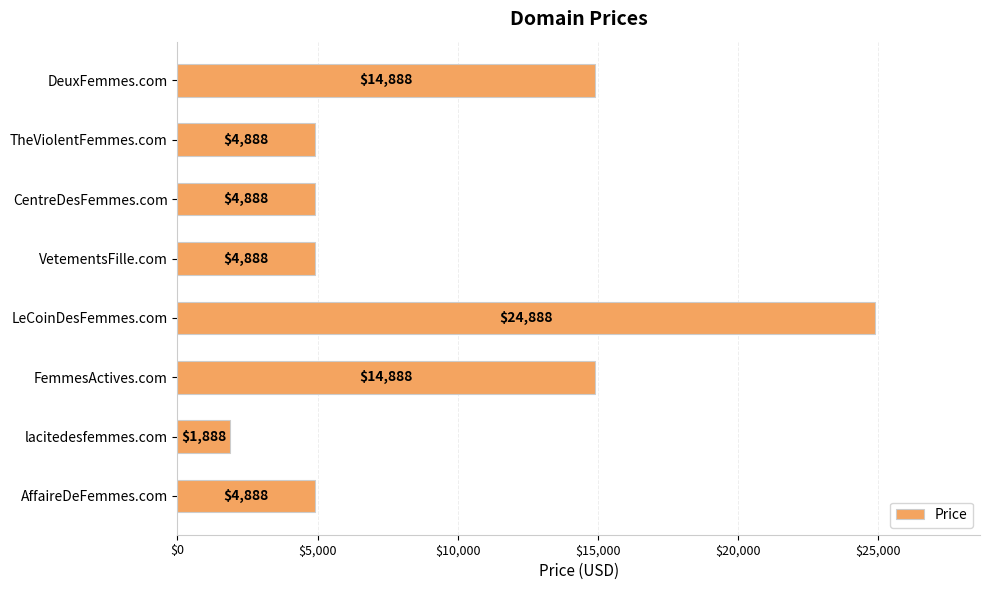

What is the average value?

9513